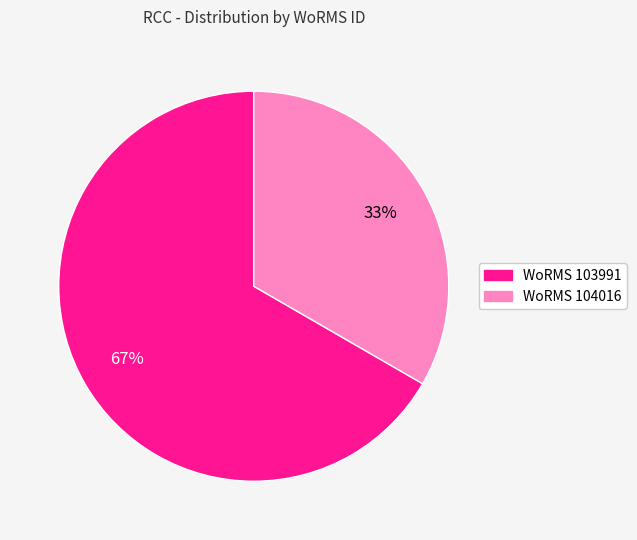

Does any single category account for the majority?

Yes